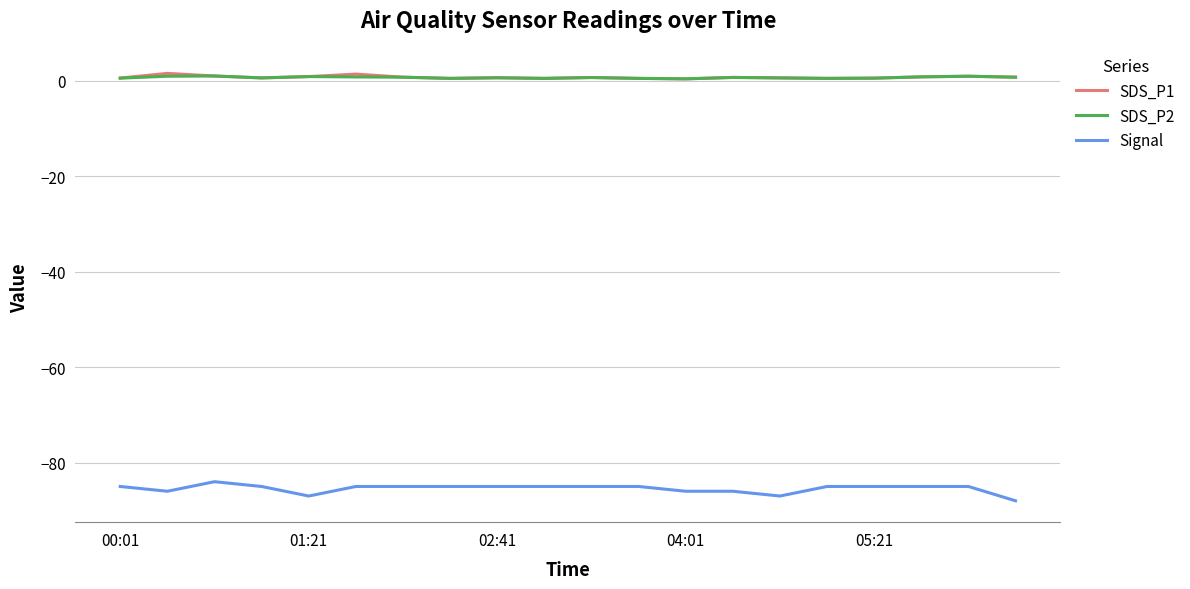

Which series has the widest spread of values?

Signal